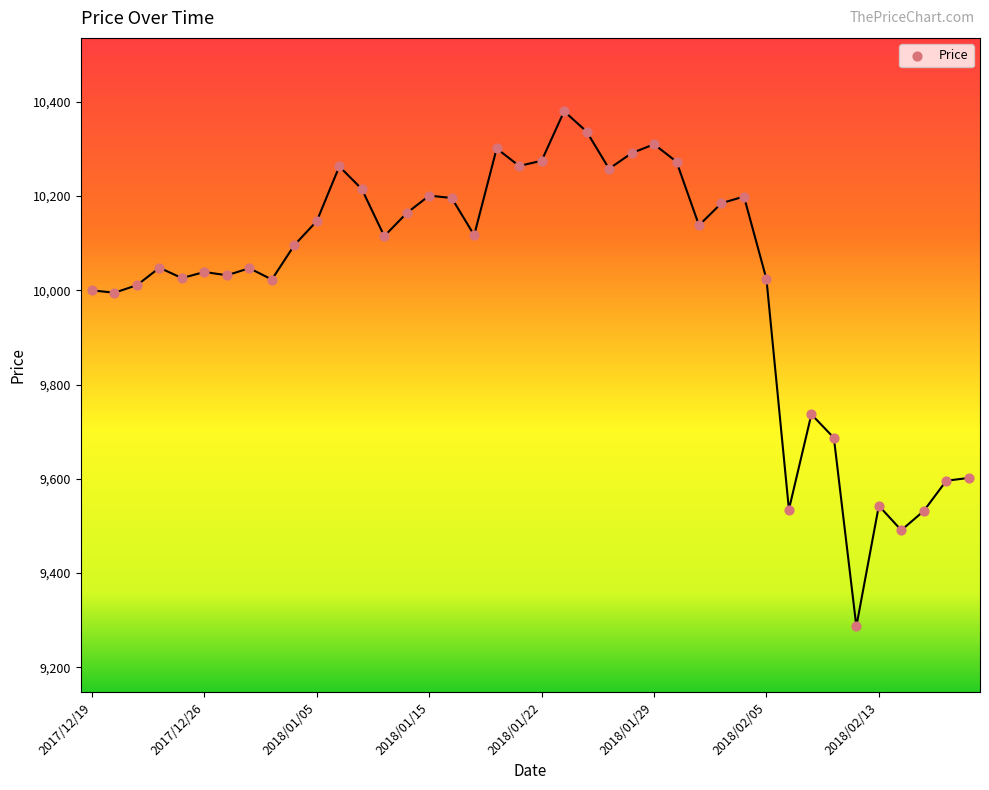

What Y value in the scatter plot is closest to 9833?

9737